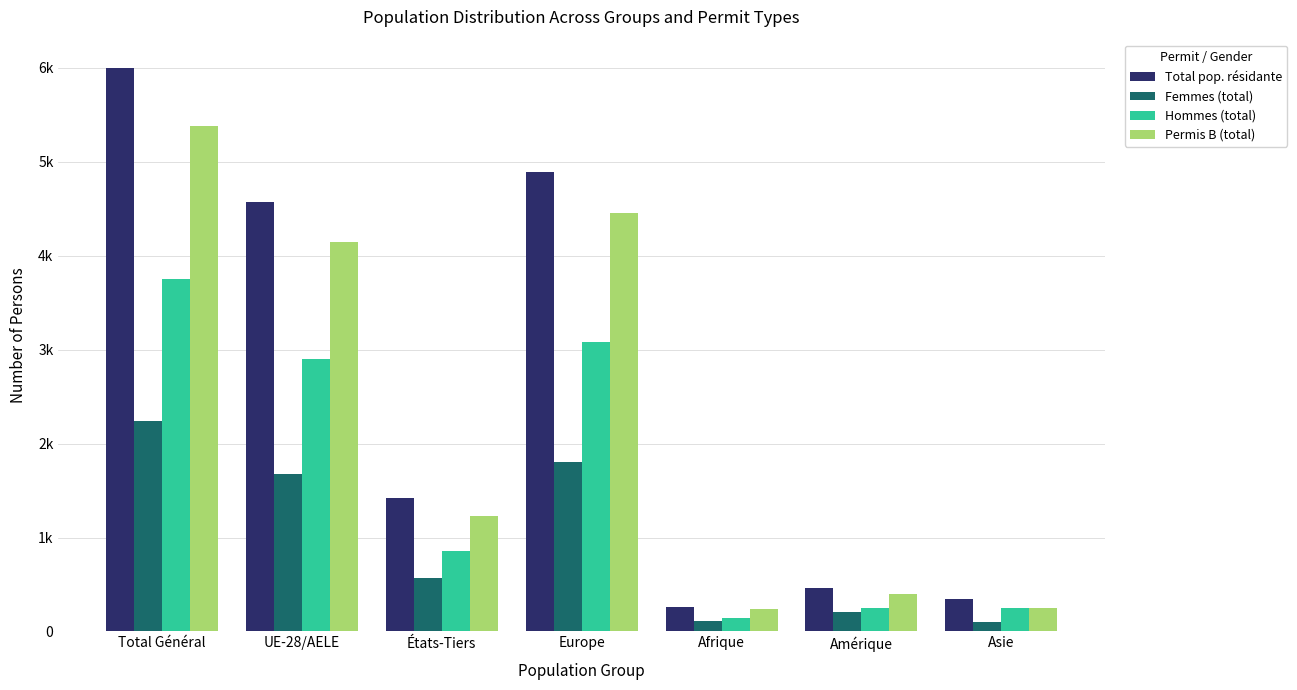

What is the spread (max minus min) of values at États-Tiers?

856